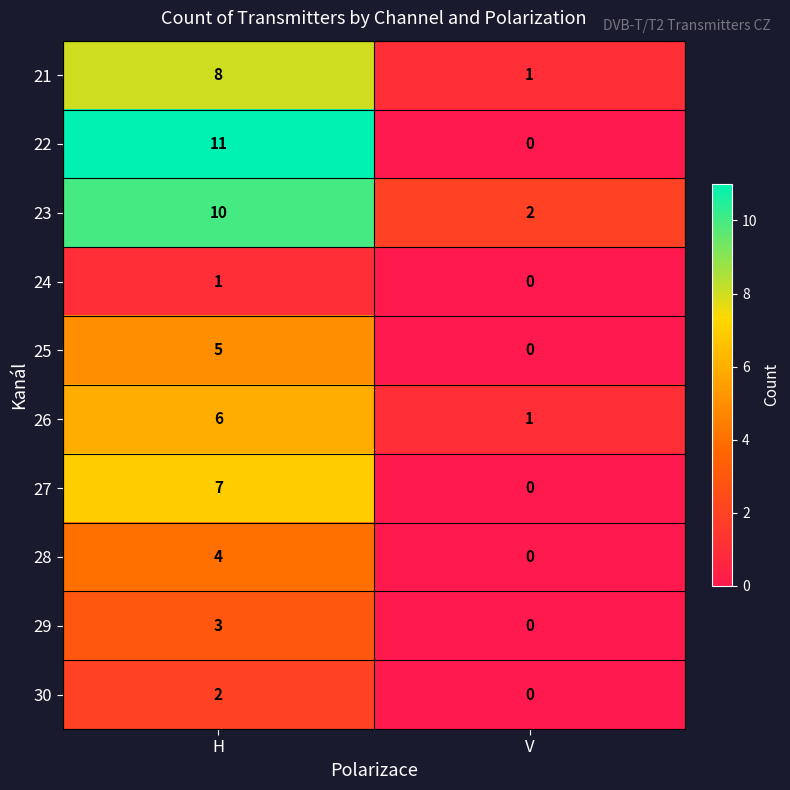

What is the total value across all series at V?

4